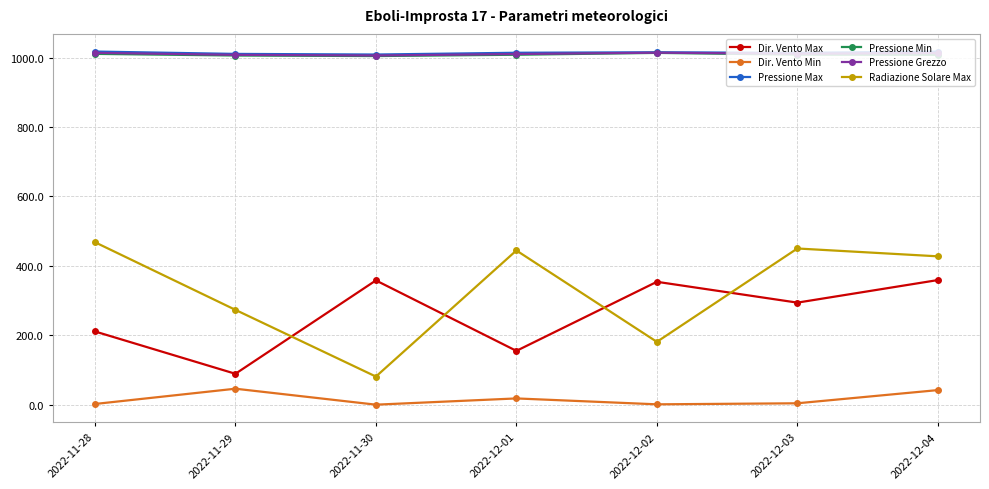

True or false: Pressione Max and Radiazione Solare Max cross at least once.

False